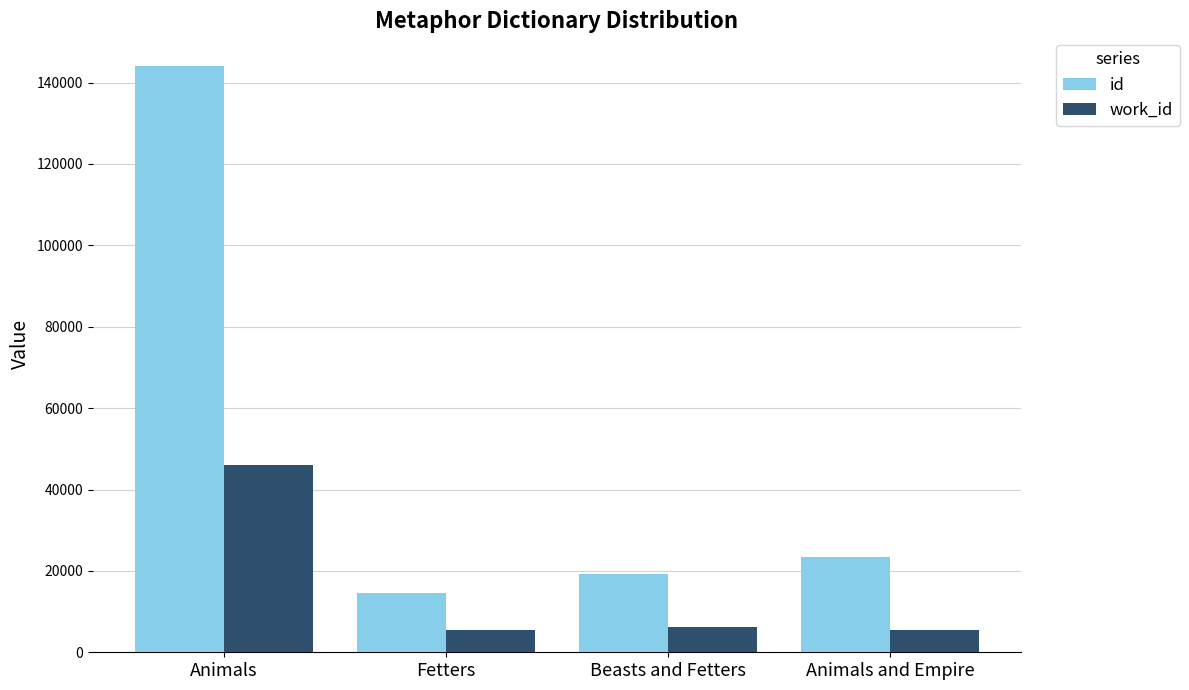

The id series shows 24742 at Fetters. True or false?

False